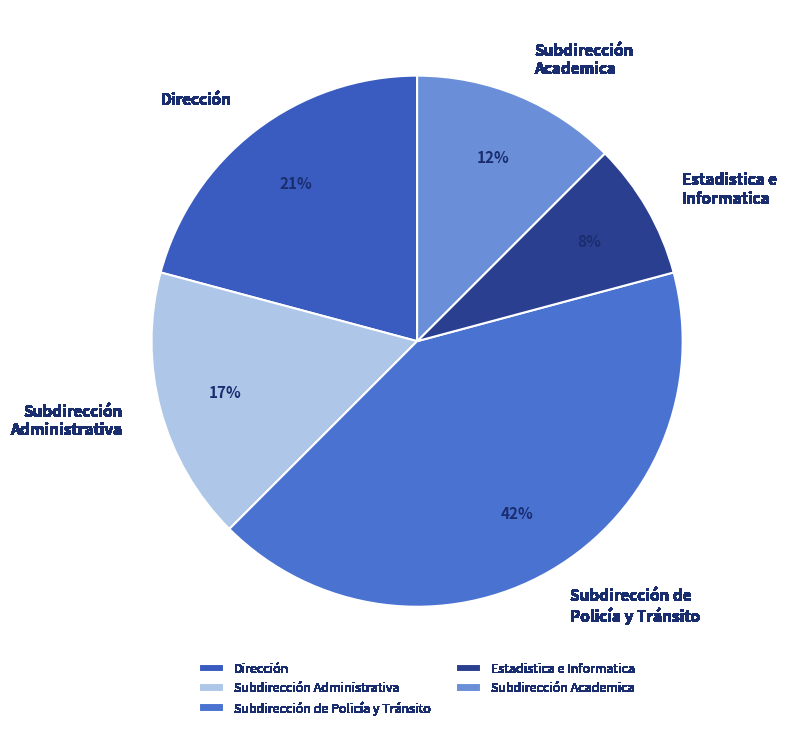

Which category has the biggest portion of the pie?

Subdirección de Policía y Tránsito